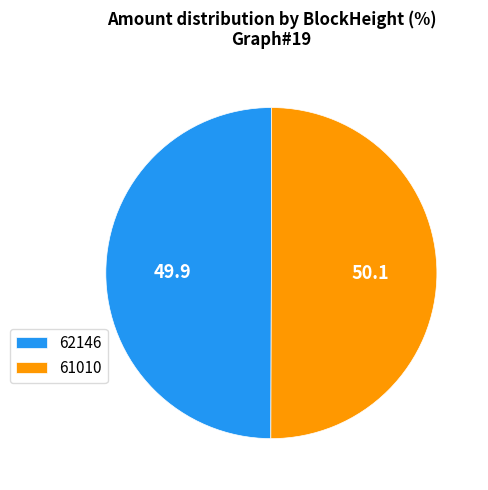

Is the sum of 61010 and 62146 greater than half?

Yes